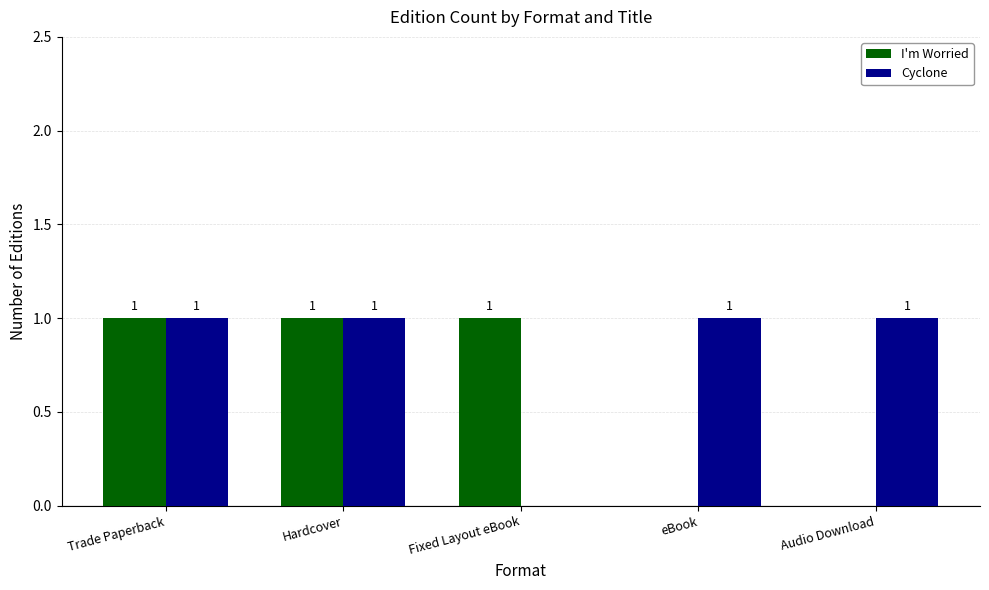

Is it true that Cyclone equals 1 at Trade Paperback?

True